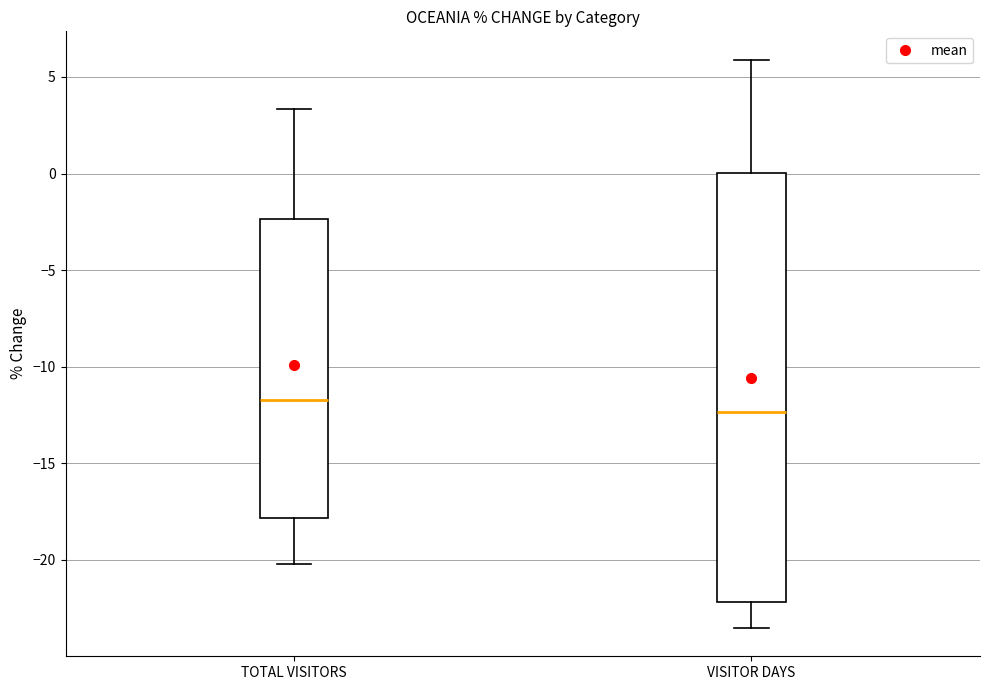

Which box has the lowest median line?

VISITOR DAYS